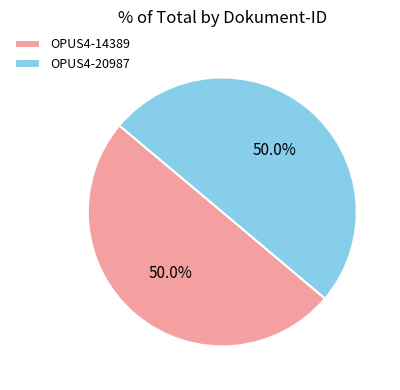

How many slices are in this pie chart?

2